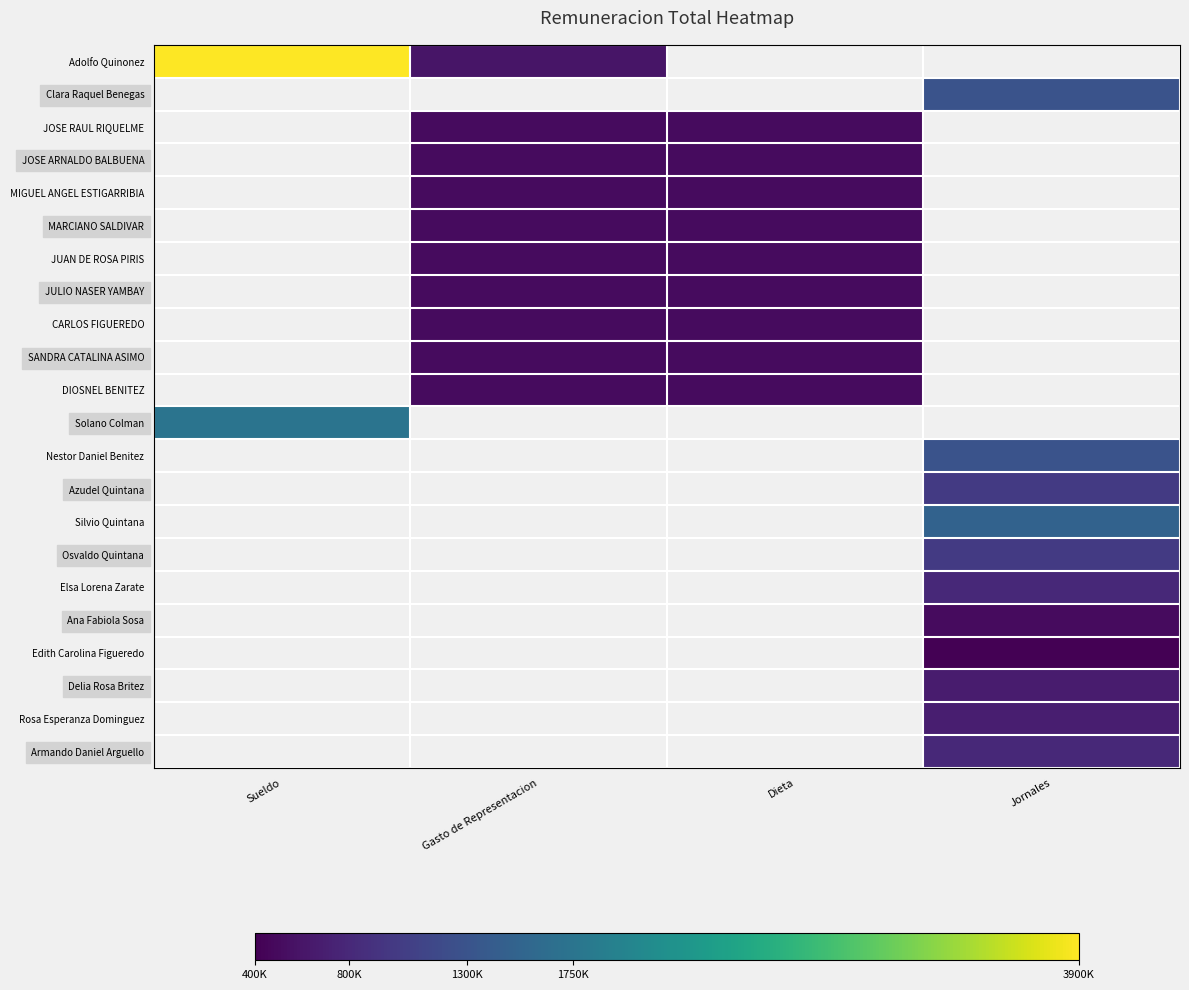

Which label corresponds to the smallest value in the chart?

Jornales